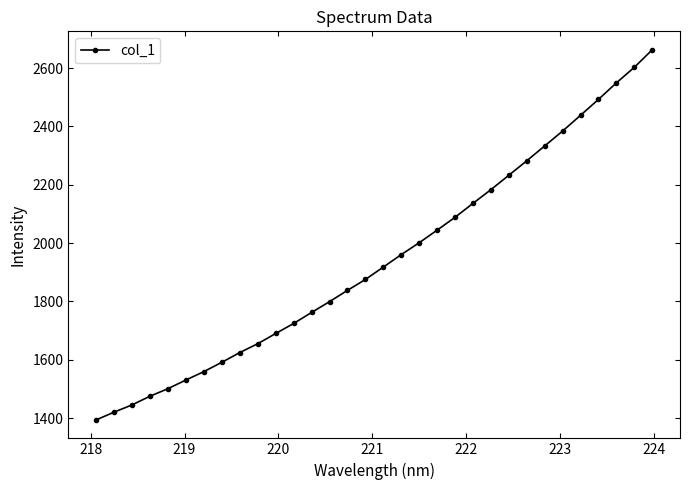

Does the chart have visible grid lines?

No